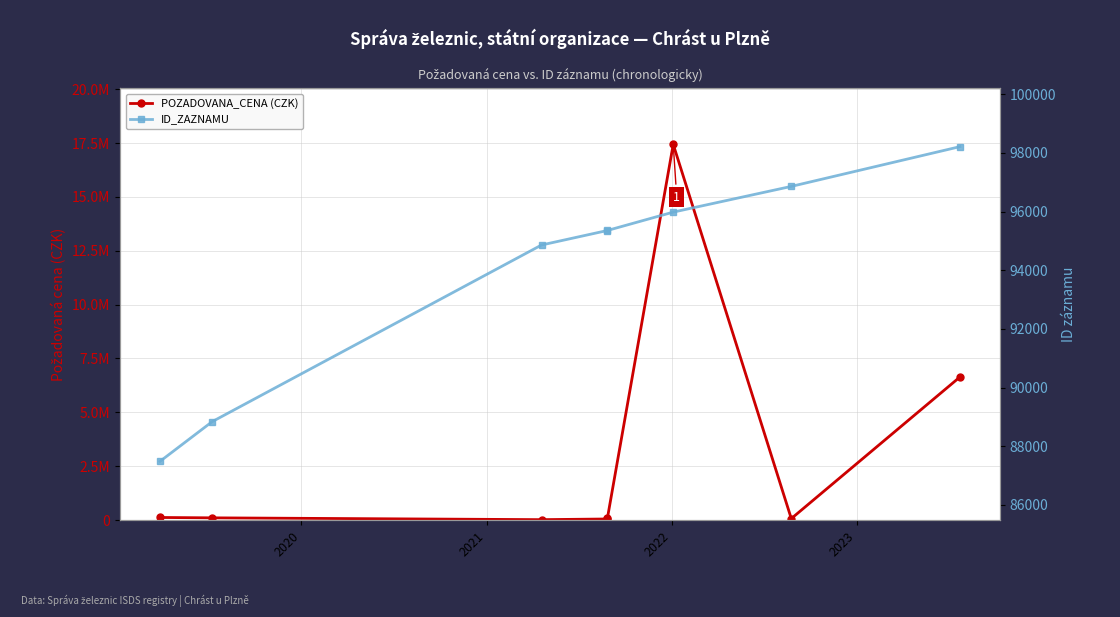

How many values in the POZADOVANA_CENA series exceed 100203?

3